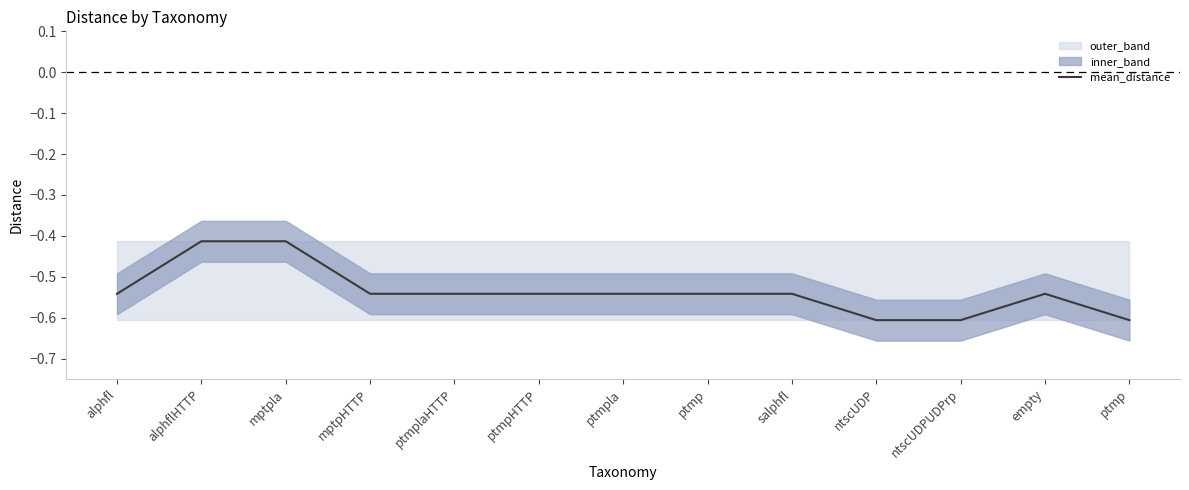

What is the difference between the maximum and second lowest values?

0.2